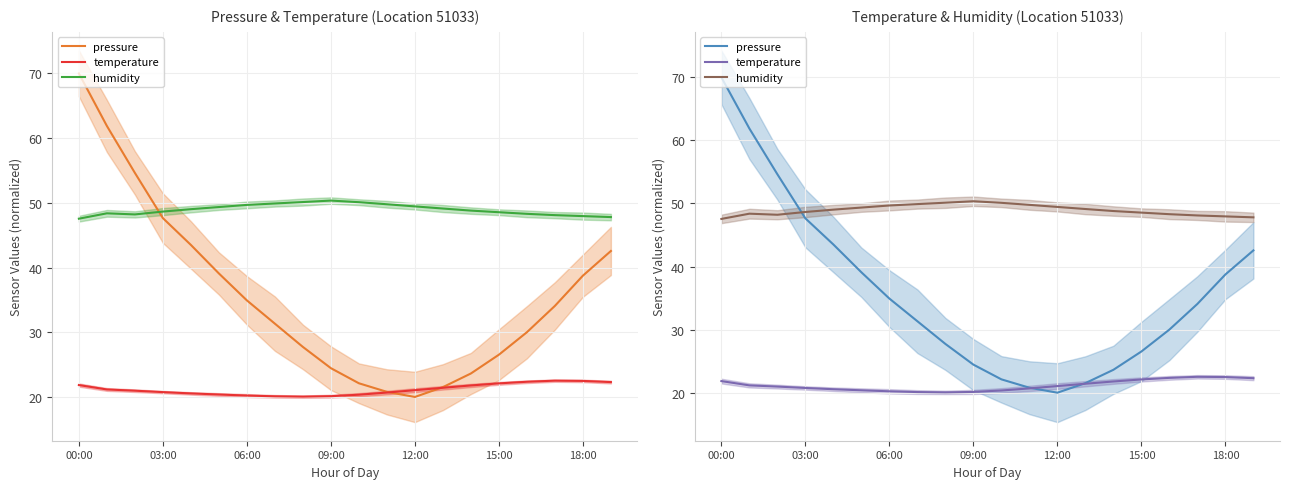

Which label corresponds to the largest value in the chart?

00:00